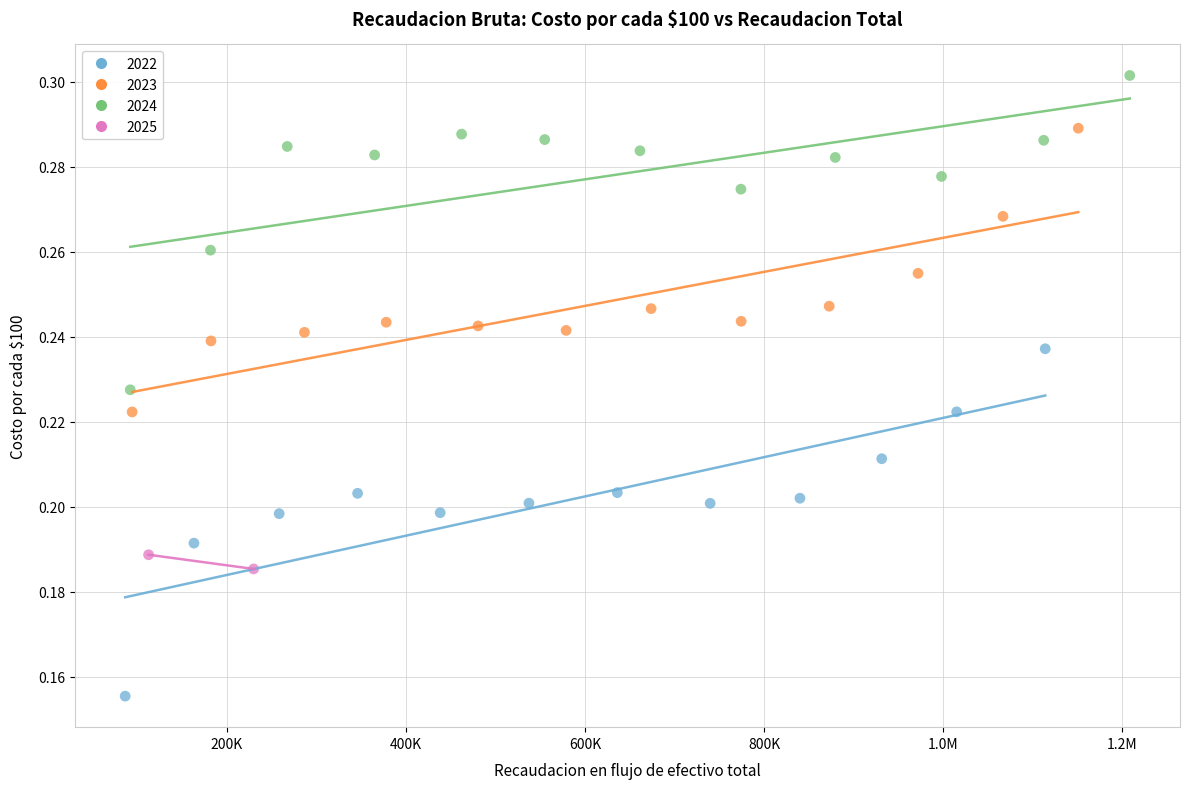

Which series reaches the maximum Y coordinate?

2024